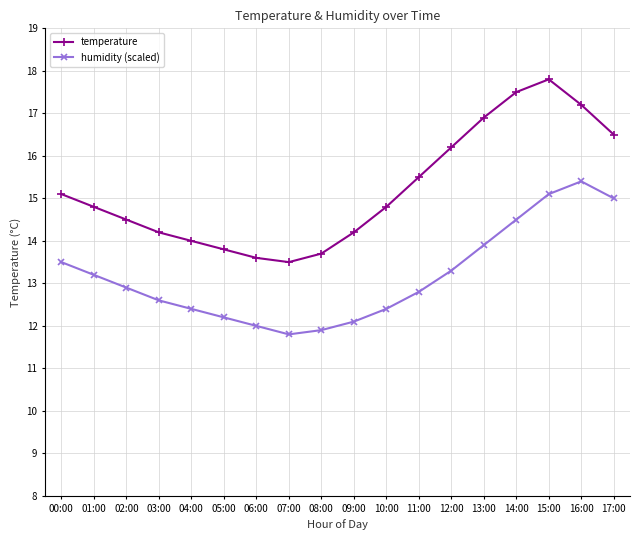

What value does the temperature series have at 08:00?

13.7